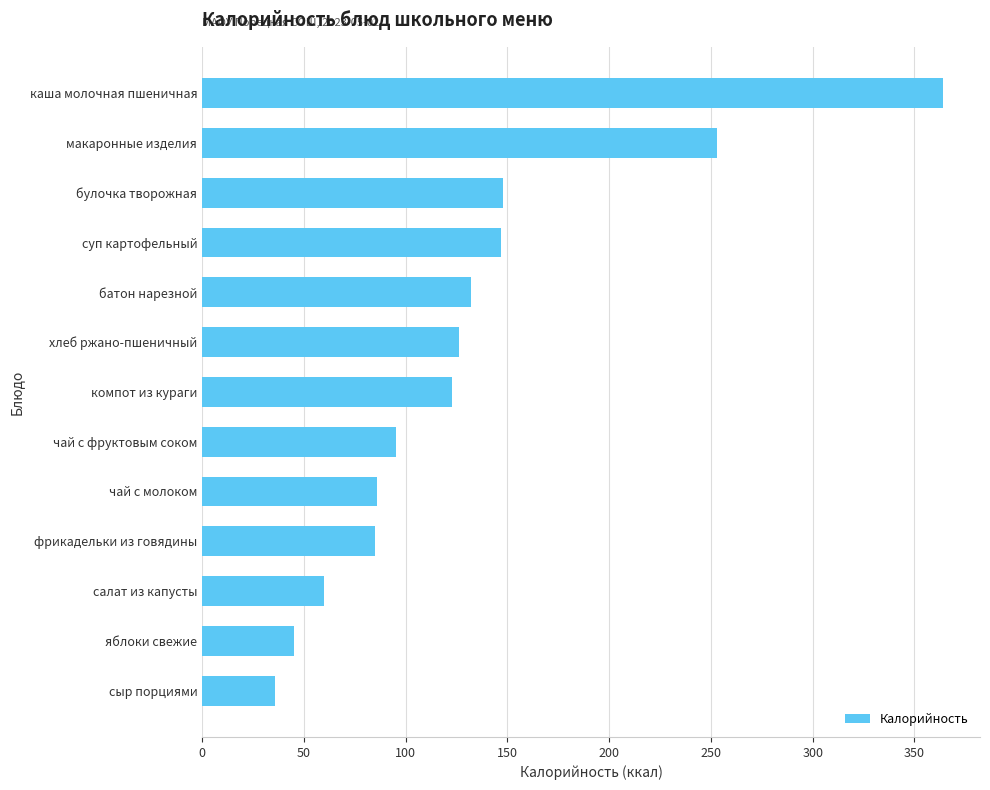

True or false: the data shows 148 at булочка творожная.

True